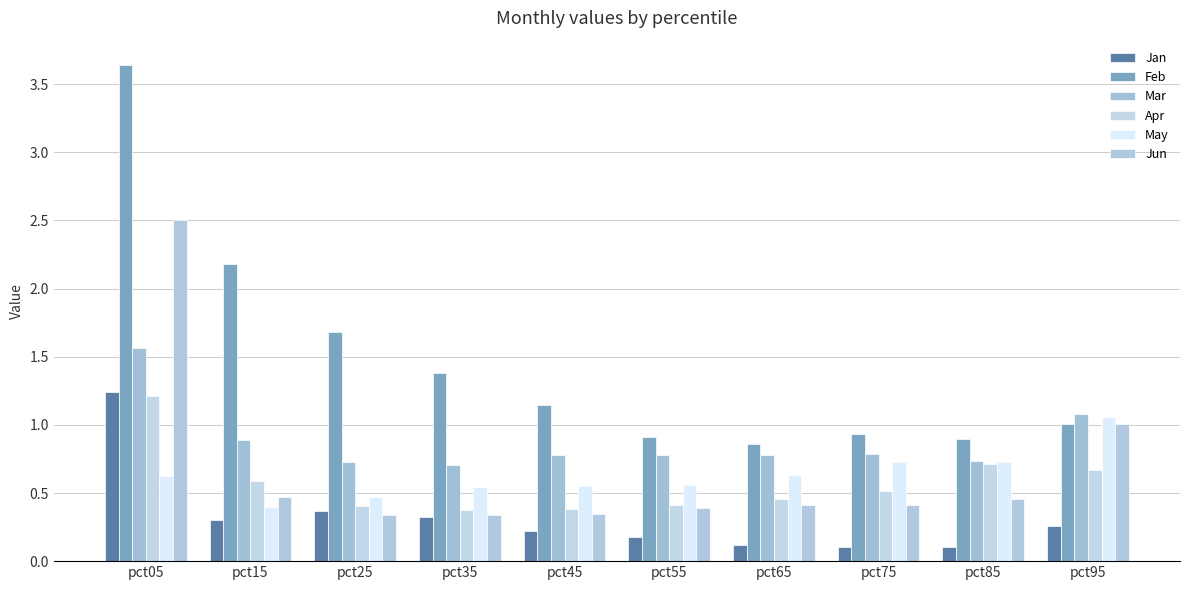

What is the difference between the highest and lowest values at pct05?

3.0